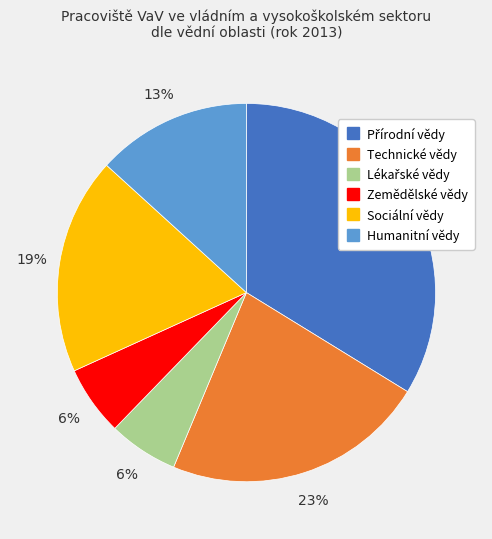

Between Humanitní vědy and Technické vědy, which is larger?

Technické vědy